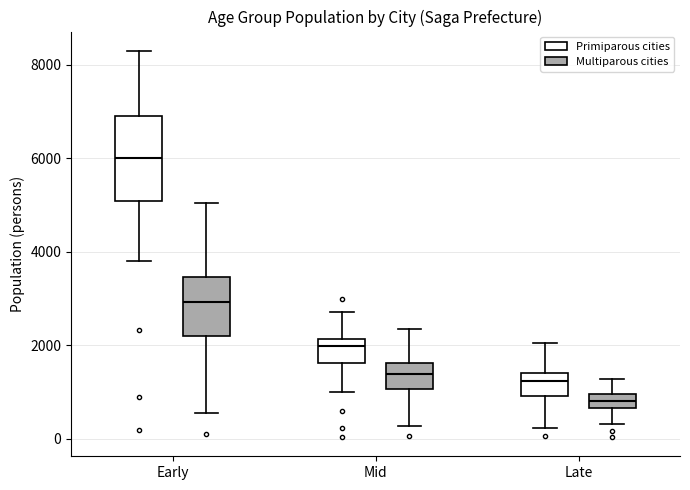

Reading left to right, transcribe this box plot: for each box, give where its median line is, the range the box spans, and where its two whiskers end, as read against the y-axis. The values are not printed on the chart, so give them approximately, as read against the axis.

Early (Primiparous cities): median 6000, box 5000 to 7000, whiskers 3800 to 8200
Early (Multiparous cities): median 3000, box 2200 to 3400, whiskers 600 to 5000
Mid (Primiparous cities): median 2000, box 1600 to 2200, whiskers 1000 to 2800
Mid (Multiparous cities): median 1400, box 1000 to 1600, whiskers 200 to 2400
Late (Primiparous cities): median 1200, box 1000 to 1400, whiskers 200 to 2000
Late (Multiparous cities): median 800, box 600 to 1000, whiskers 400 to 1200